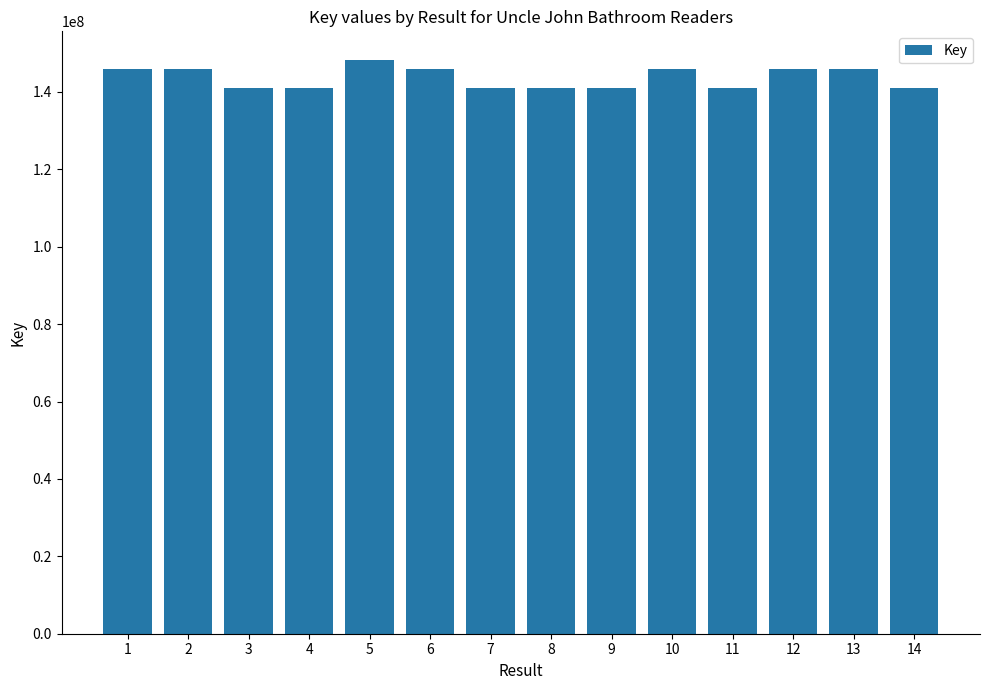

Count the number of categories in the chart.

14